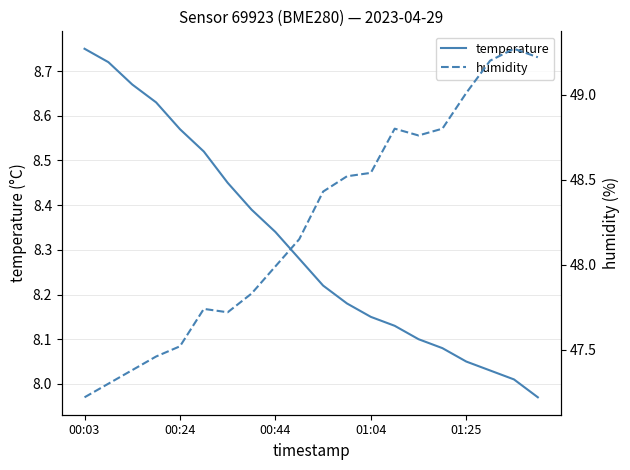

Where does the temperature series first go above 8?

00:03